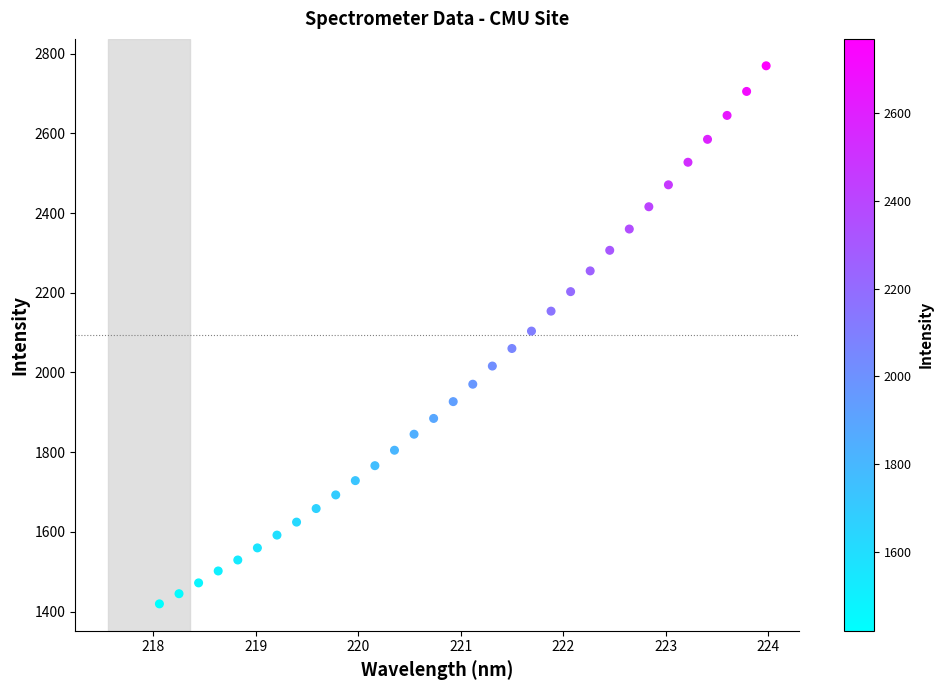

What is the range of Y values (max minus min)?

1350.5